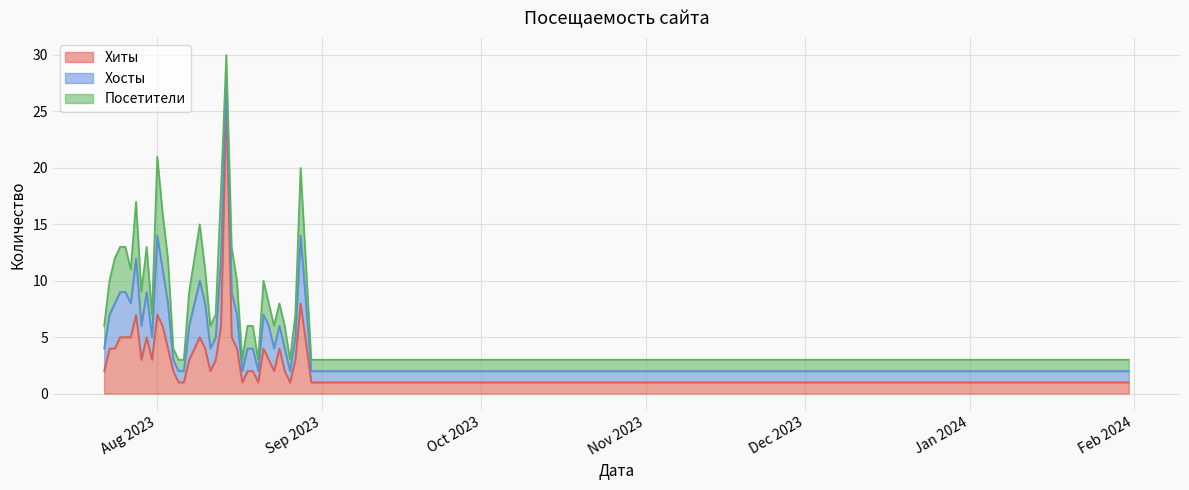

Does the chart display data point markers on the line(s)?

No